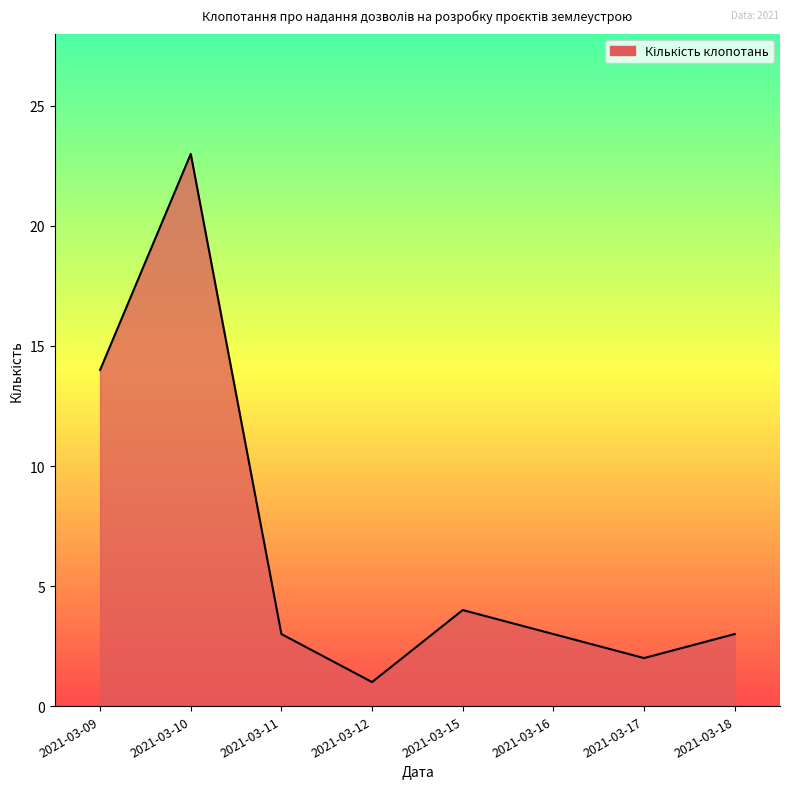

Read the value at 2021-03-09.

14